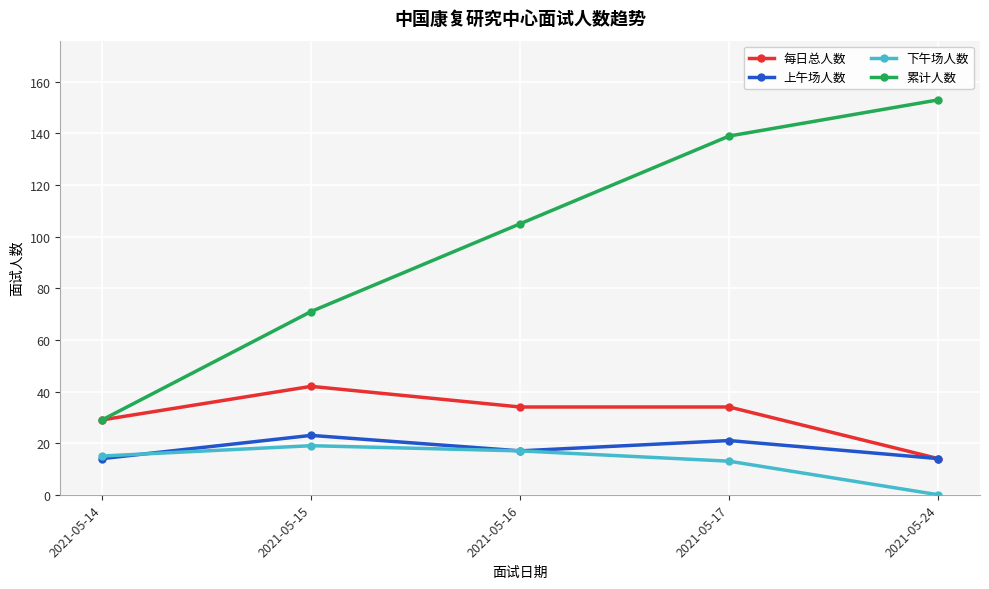

True or false: 累计人数 and 上午场人数 intersect in this chart.

False